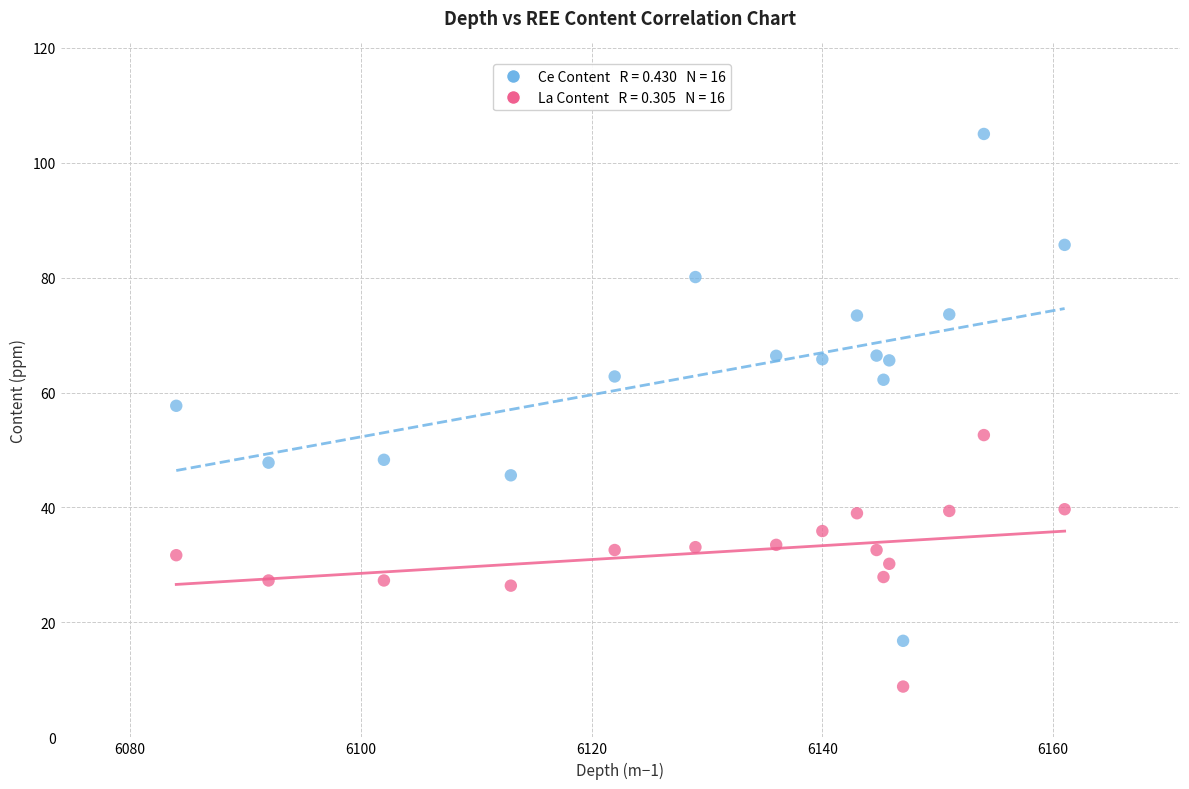

Across all series, what Y value is closest to 56?

57.7